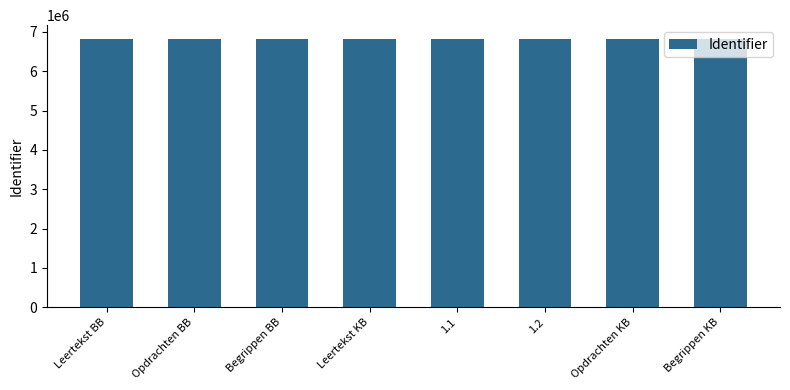

Read the value at Leertekst KB.

6829731